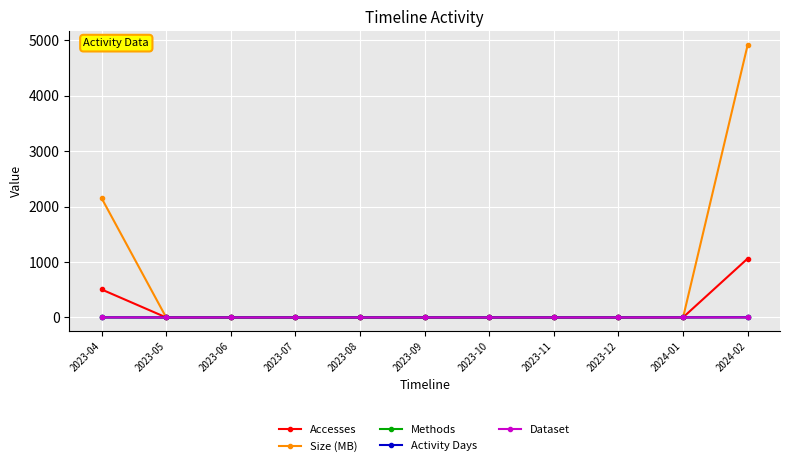

What is the value of the Activity Days point at the 10th from the left?

1.0